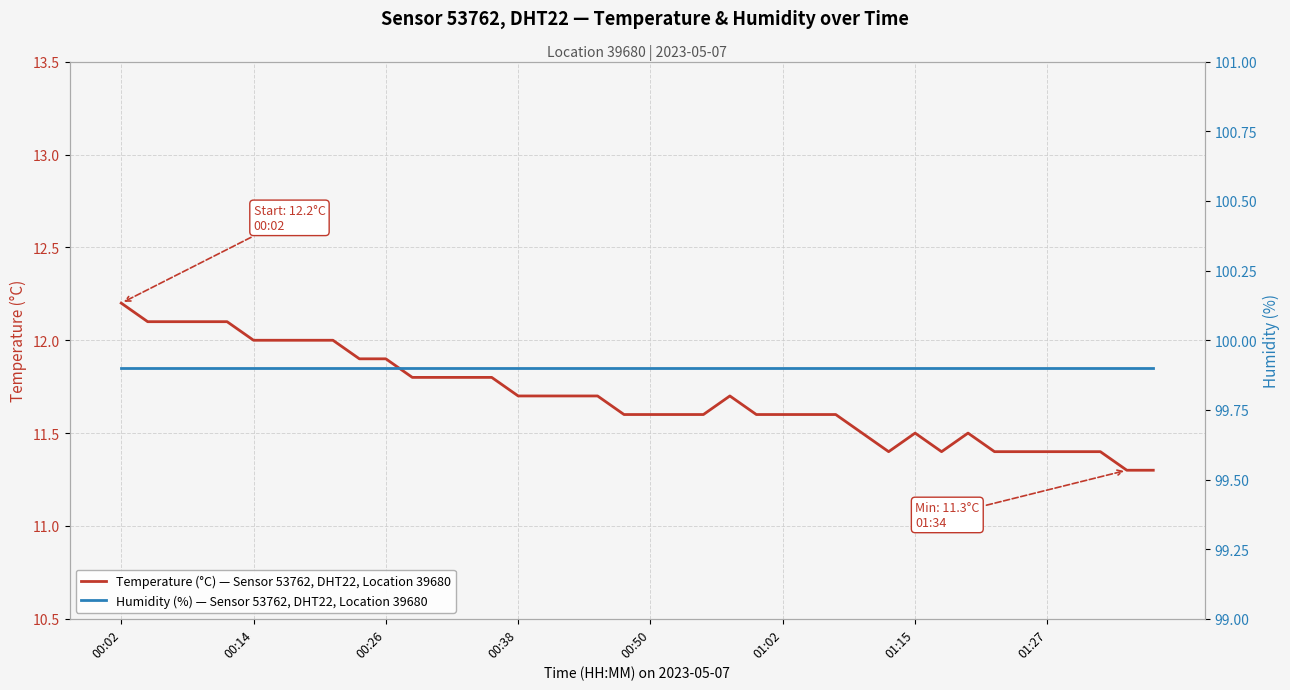

Reading left to right, list all the values displayed in this chart.

Temperature (°C) — Sensor 53762, DHT22, Location 39680: 12.2	12.1	12.1	12.1	12.1	12.0	12.0	12.0	12.0	11.9	11.9	11.8	11.8	11.8	11.8	11.7	11.7	11.7	11.7	11.6	11.6	11.6	11.6	11.7	11.6	11.6	11.6	11.6	11.5	11.4	11.5	11.4	11.5	11.4	11.4	11.4	11.4	11.4	11.3	11.3
Humidity (%) — Sensor 53762, DHT22, Location 39680: 99.9	99.9	99.9	99.9	99.9	99.9	99.9	99.9	99.9	99.9	99.9	99.9	99.9	99.9	99.9	99.9	99.9	99.9	99.9	99.9	99.9	99.9	99.9	99.9	99.9	99.9	99.9	99.9	99.9	99.9	99.9	99.9	99.9	99.9	99.9	99.9	99.9	99.9	99.9	99.9